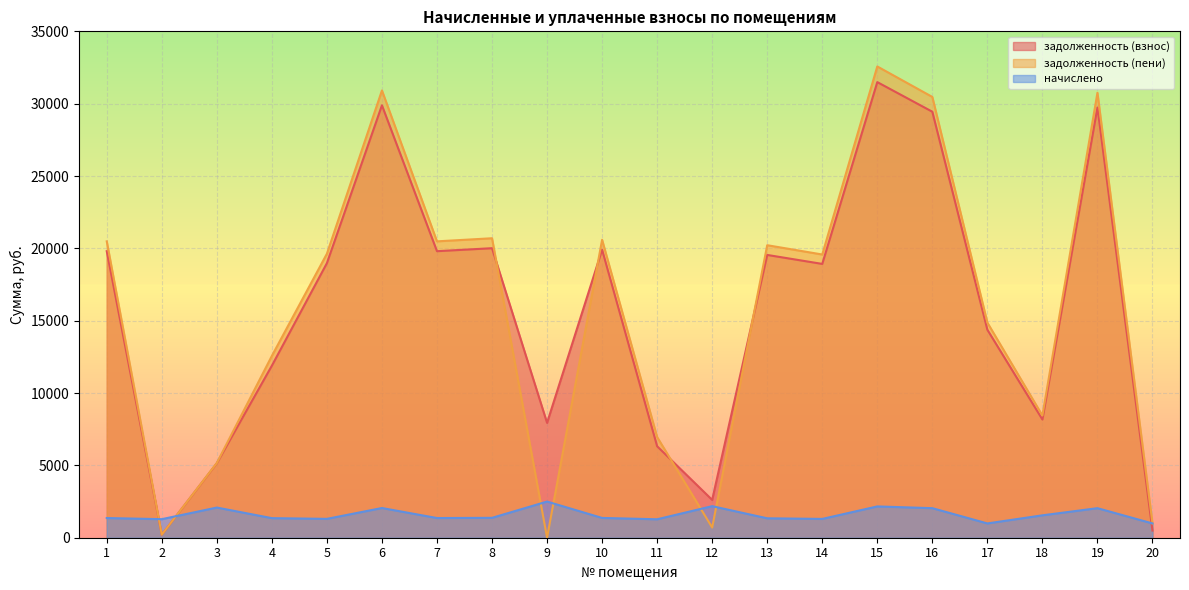

How many lines are shown in the chart?

3